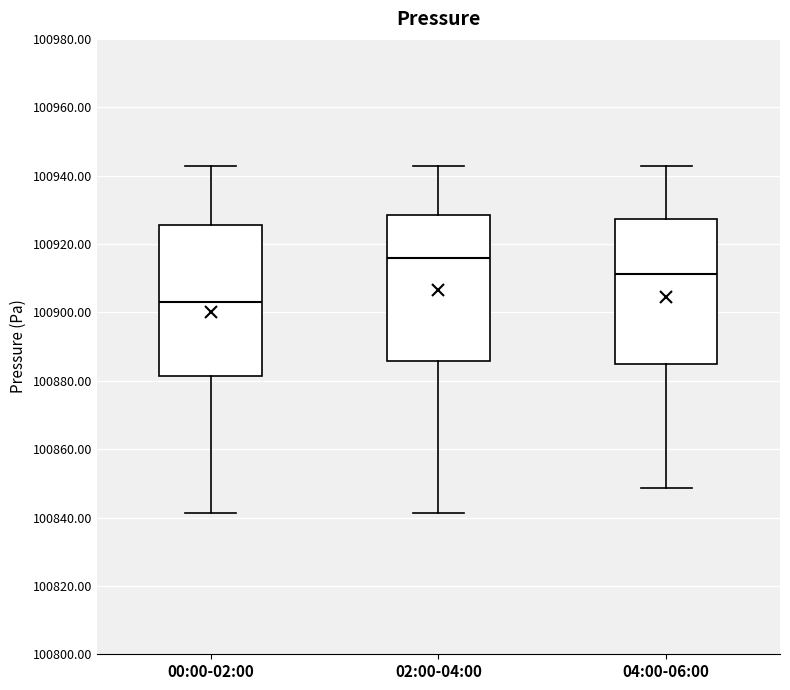

Reading left to right, transcribe this box plot: for each box, give where its median line is, the range the box spans, and where its two whiskers end, as read against the y-axis. The values are not printed on the chart, so give them approximately, as read against the axis.

00:00-02:00: median 100904, box 100882 to 100926, whiskers 100842 to 100942
02:00-04:00: median 100916, box 100886 to 100928, whiskers 100842 to 100942
04:00-06:00: median 100912, box 100884 to 100928, whiskers 100848 to 100942